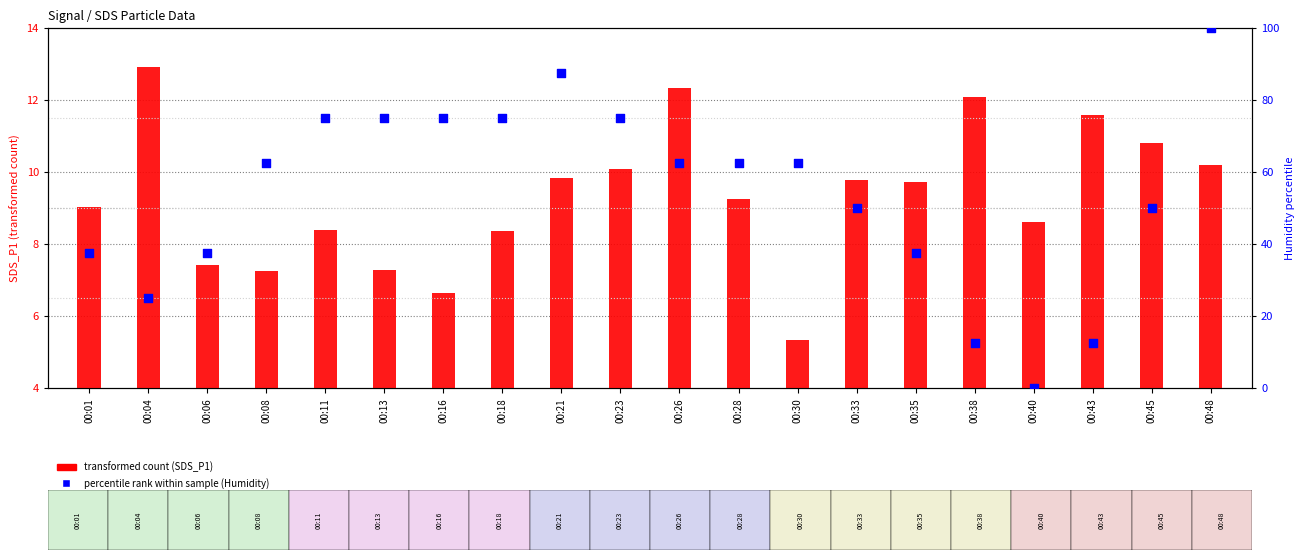

Which series contains the highest Y value?

Humidity percentile within sample